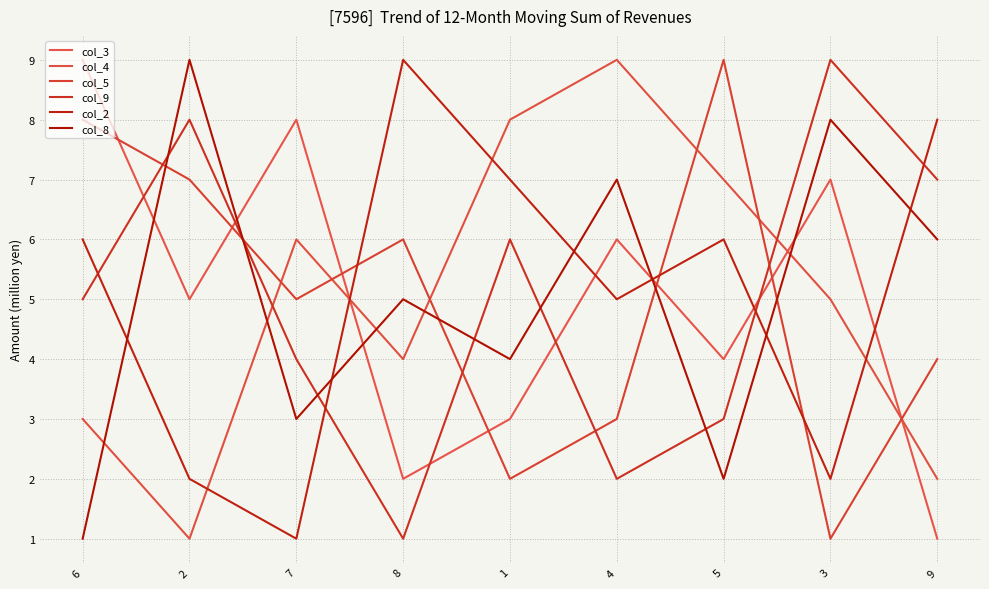

Count the number of data series in this chart.

6